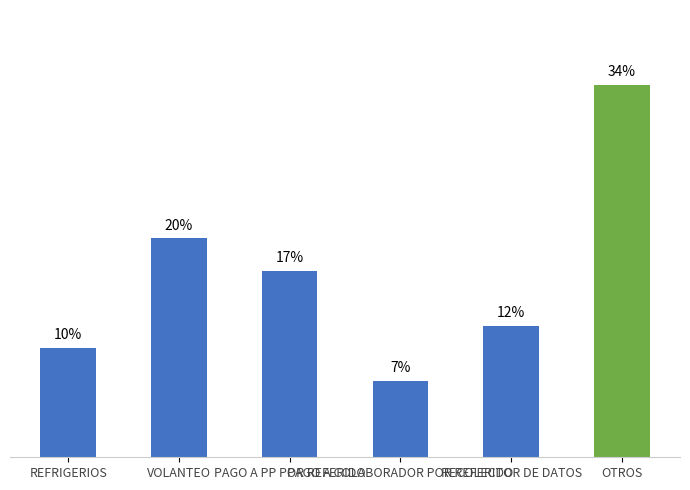

List the labels in order of value, smallest first.

PAGO A COLABORADOR POR REFERIDO, REFRIGERIOS, RECOLECTOR DE DATOS, PAGO A PP POR REFERIDO, VOLANTEO, OTROS